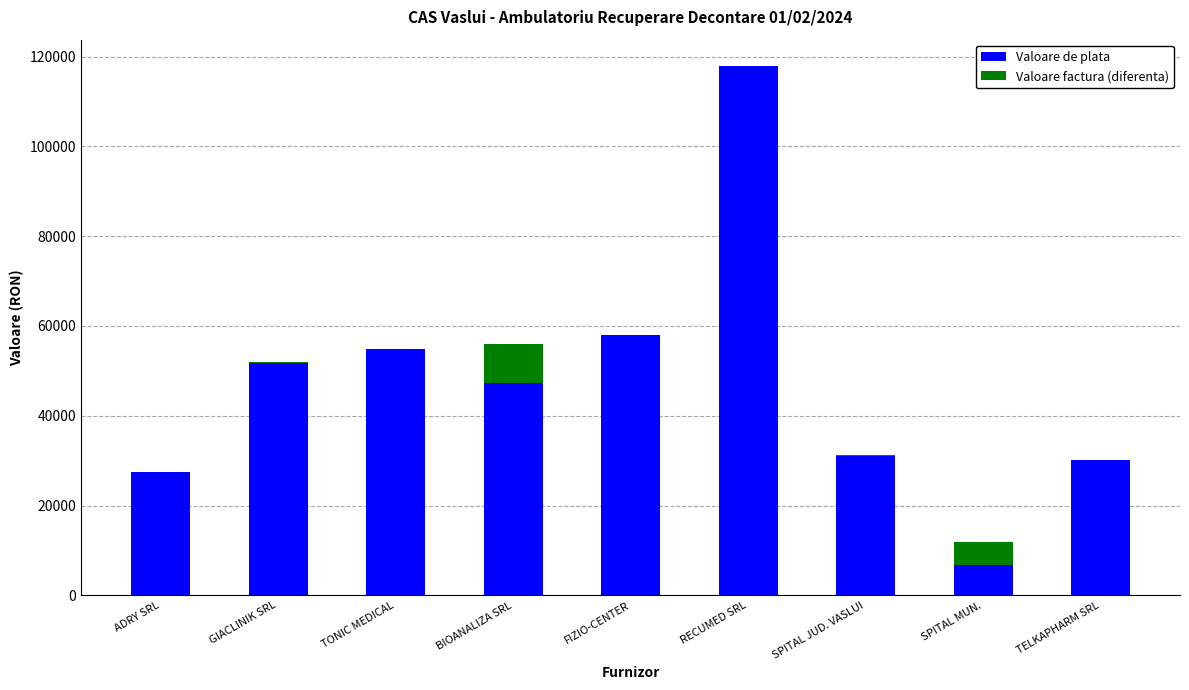

At which category is the sum across all series the highest?

RECUMED SRL